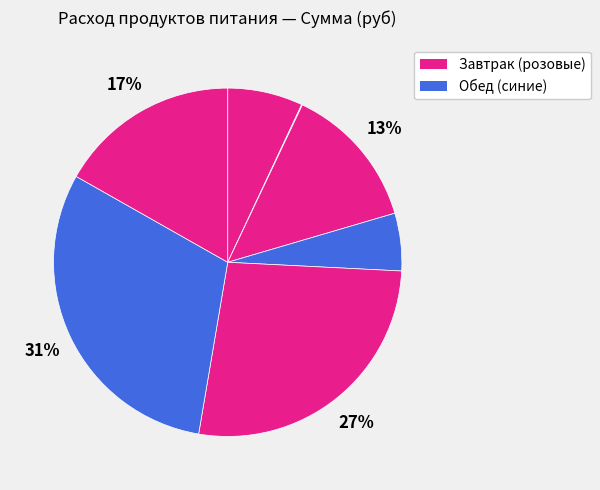

Does any single category account for the majority?

No